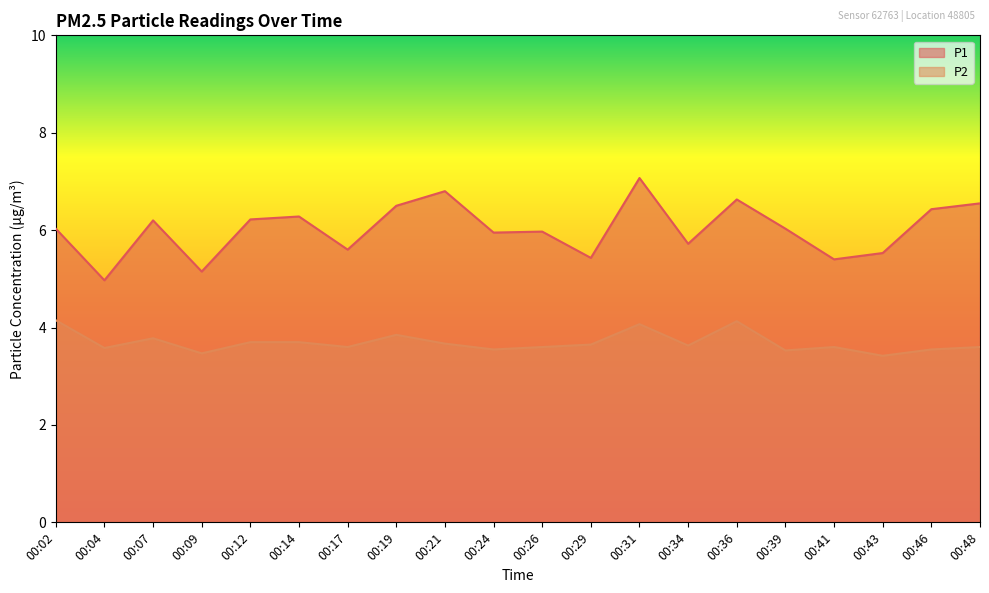

Where is the first local maximum for P1?

00:07